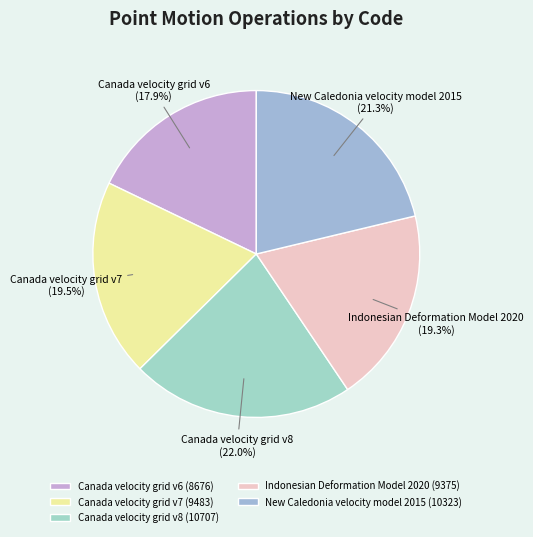

Does New Caledonia velocity model 2015 account for over 50% of the chart?

No